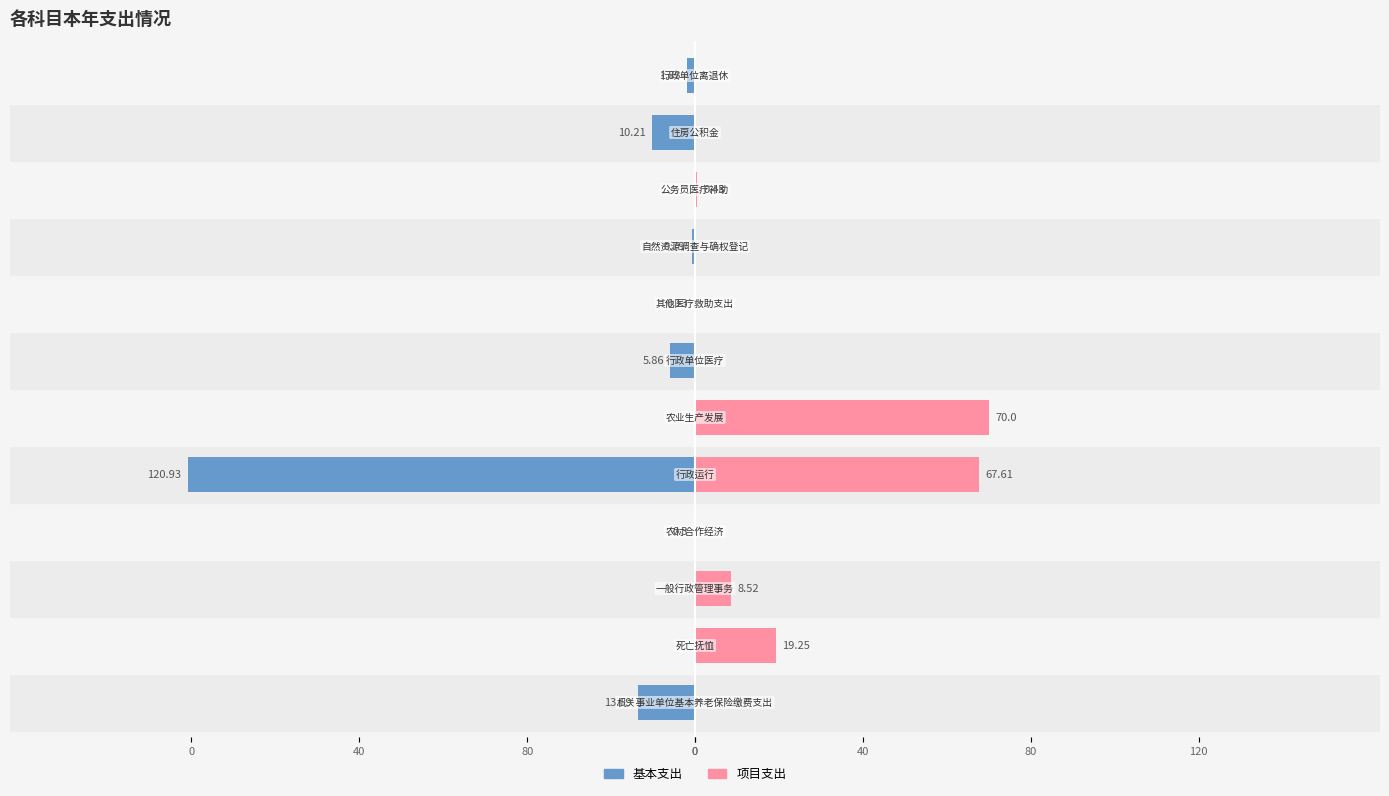

How many distinct data groups are displayed?

2